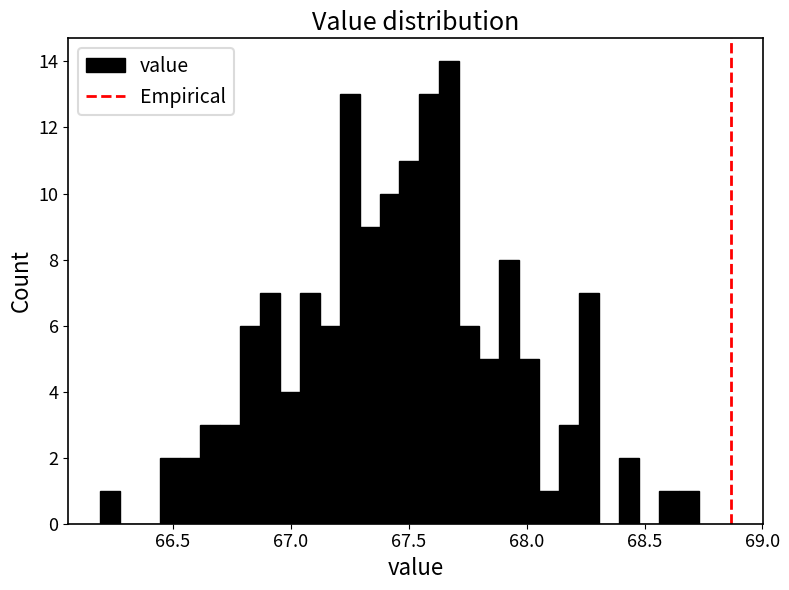

Around what value on the x-axis is the tallest bar? Give the approximate position of its centre, as read against the axis.

67.65